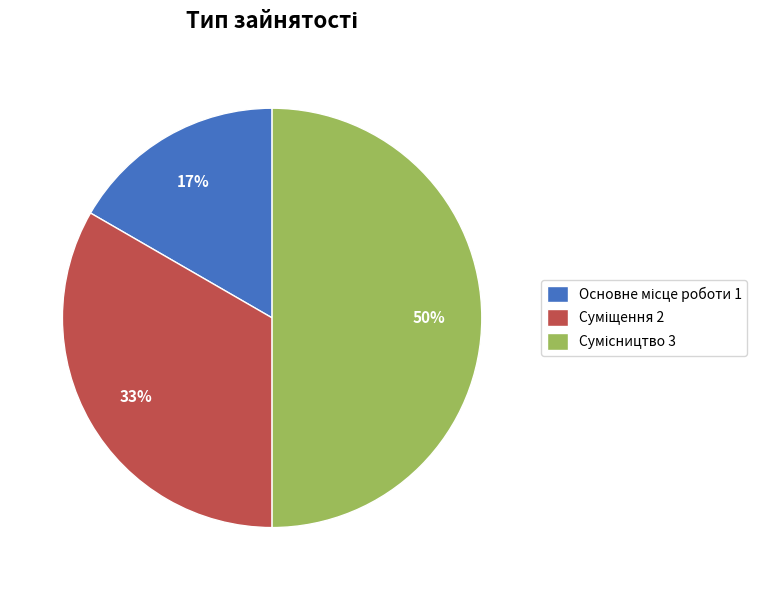

To the nearest percent, what is the difference between the largest and smallest slice percentages?

33%